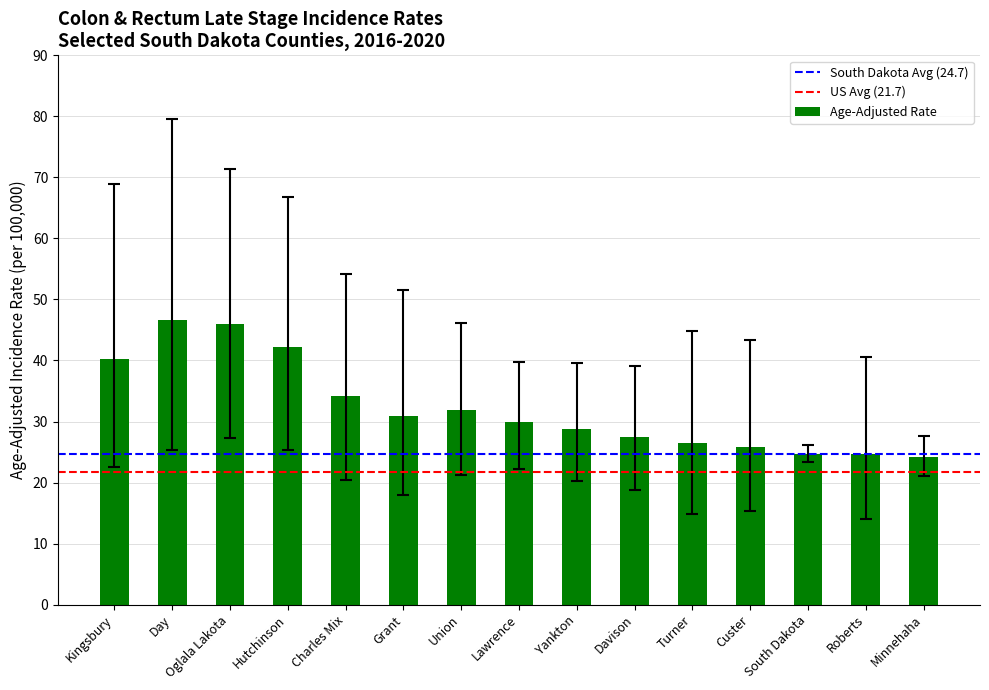

What is the sum of the values at Custer and Minnehaha?

50.0